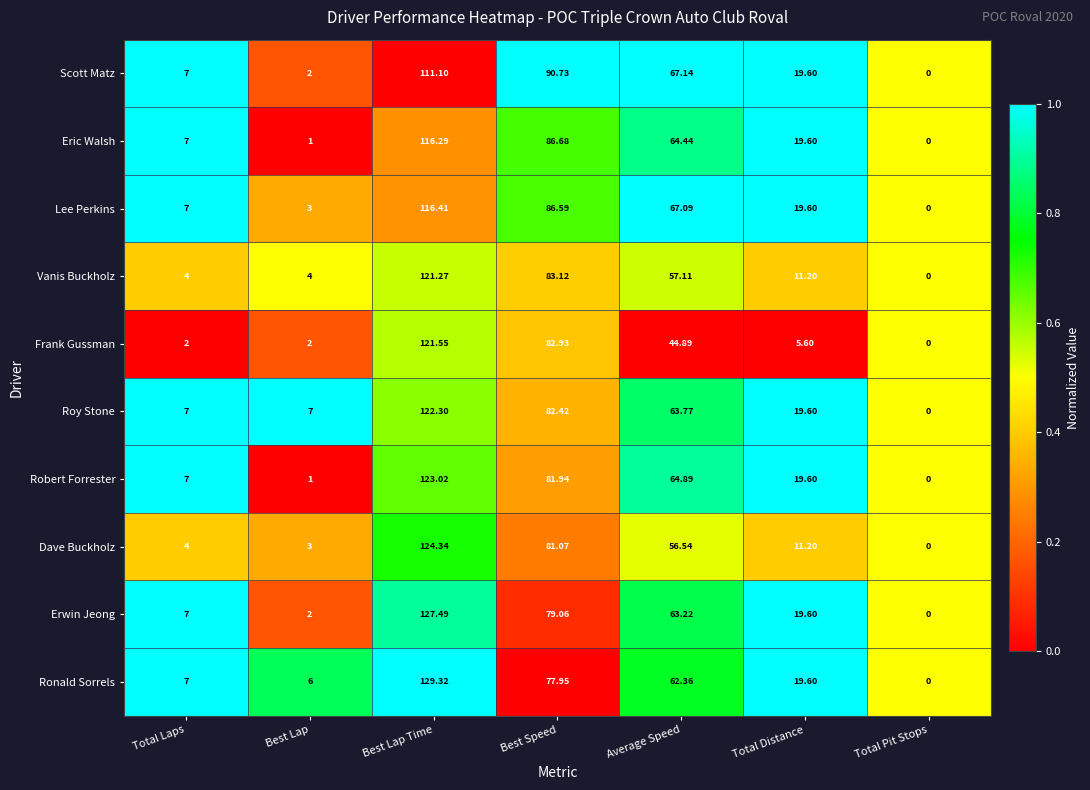

What is the difference between the highest and lowest values at Best Lap Time?

18.2